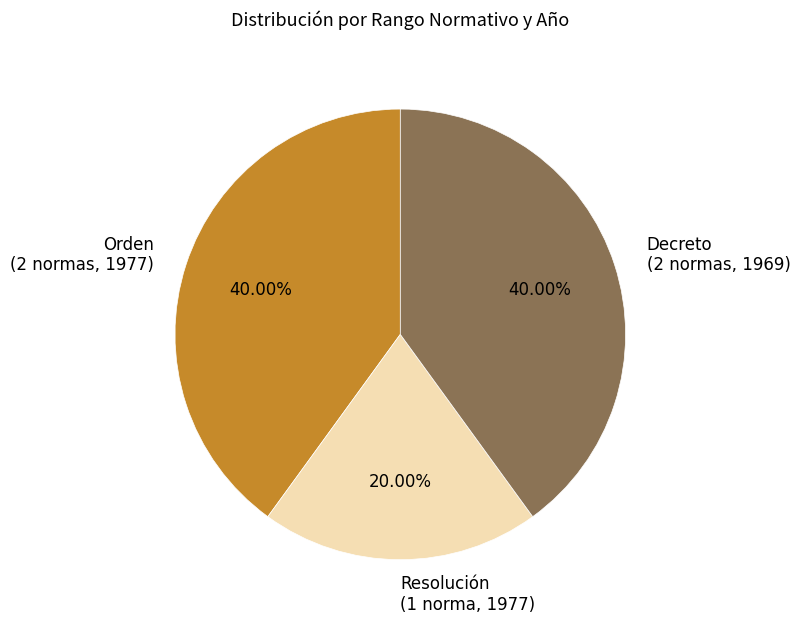

Is the sum of Resolución (1 norma, 1977) and Orden (2 normas, 1977) greater than half?

Yes